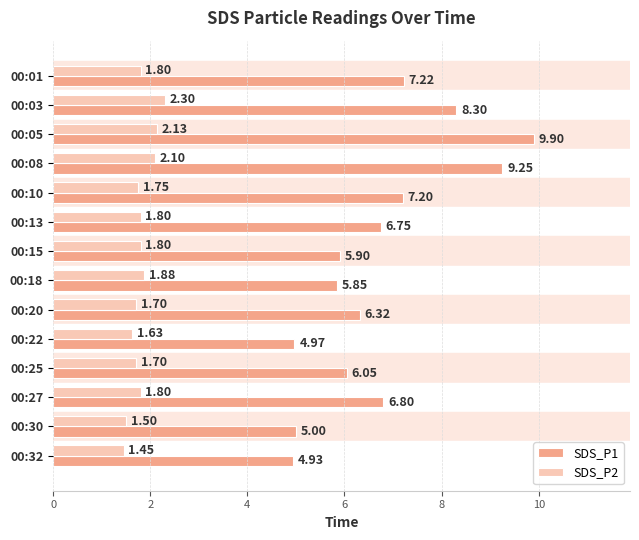

Rank the categories by SDS_P1 value from highest to lowest.

00:05, 00:08, 00:03, 00:01, 00:10, 00:27, 00:13, 00:20, 00:25, 00:15, 00:18, 00:30, 00:22, 00:32